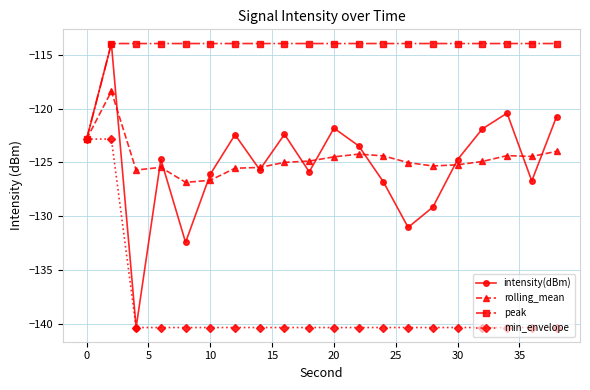

Which series has the largest total across all categories?

peak